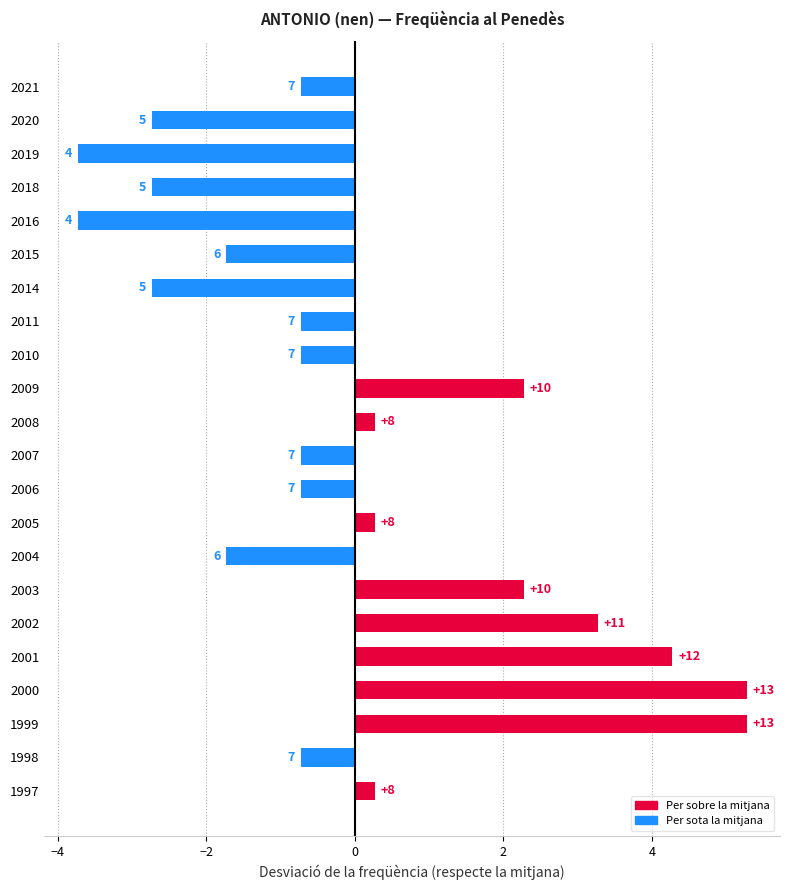

Are the bars horizontal?

Yes